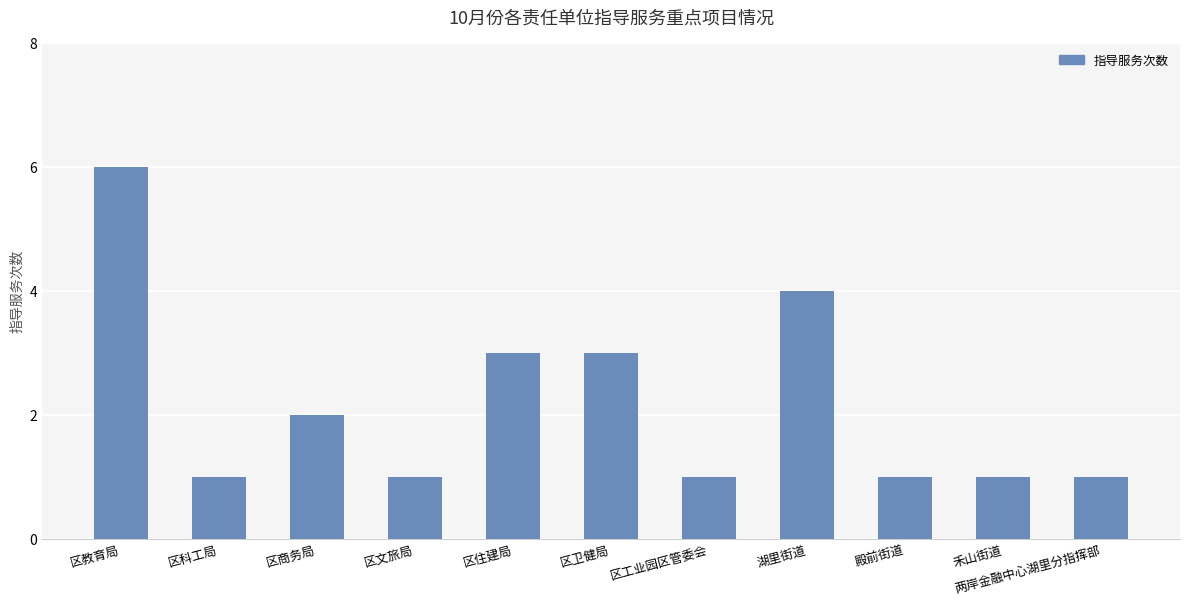

The value at 区商务局 is 1. True or false?

False